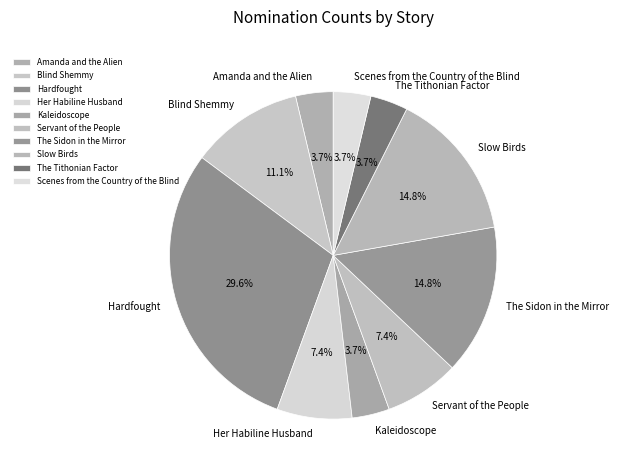

To the nearest percent, what portion does Kaleidoscope represent?

4%